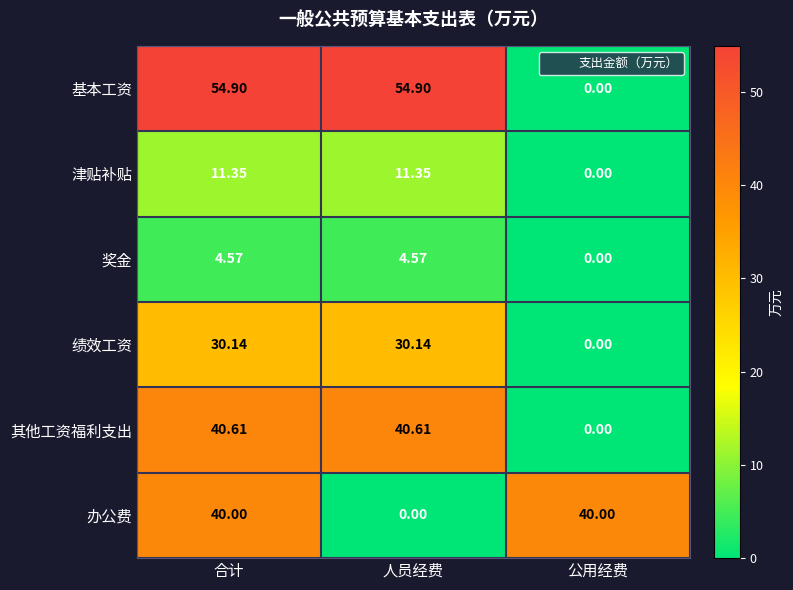

Where is 绩效工资 nearest to the value 15?

公用经费